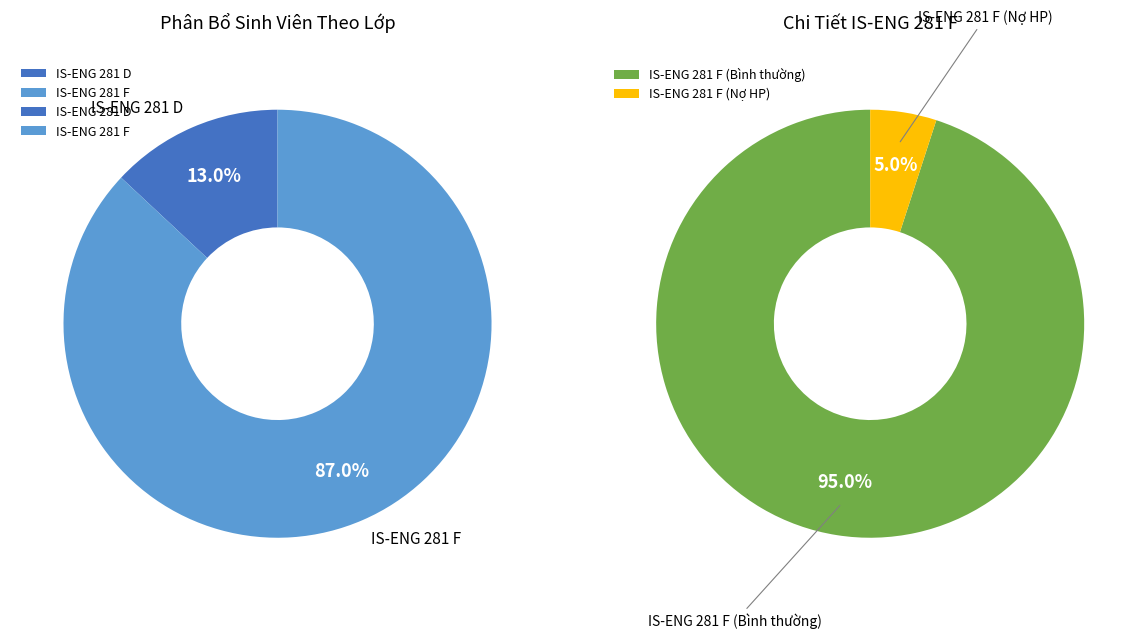

Is IS-ENG 281 F the majority of the pie?

Yes